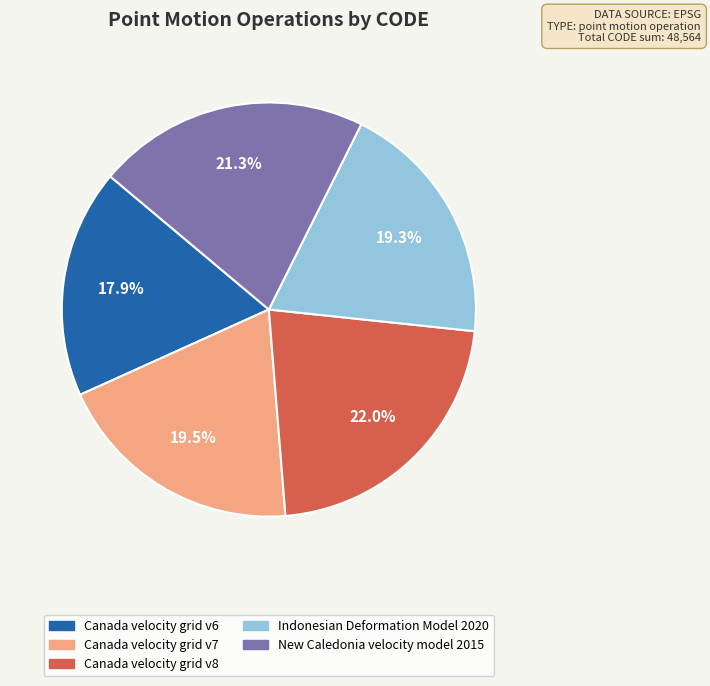

To the nearest percent, what is the average slice percentage?

20%